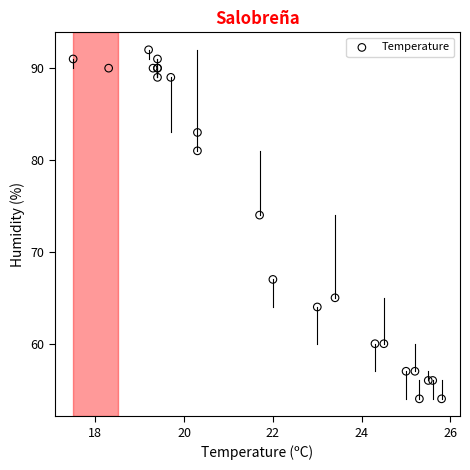

What Y value in the scatter plot is closest to 73?

74